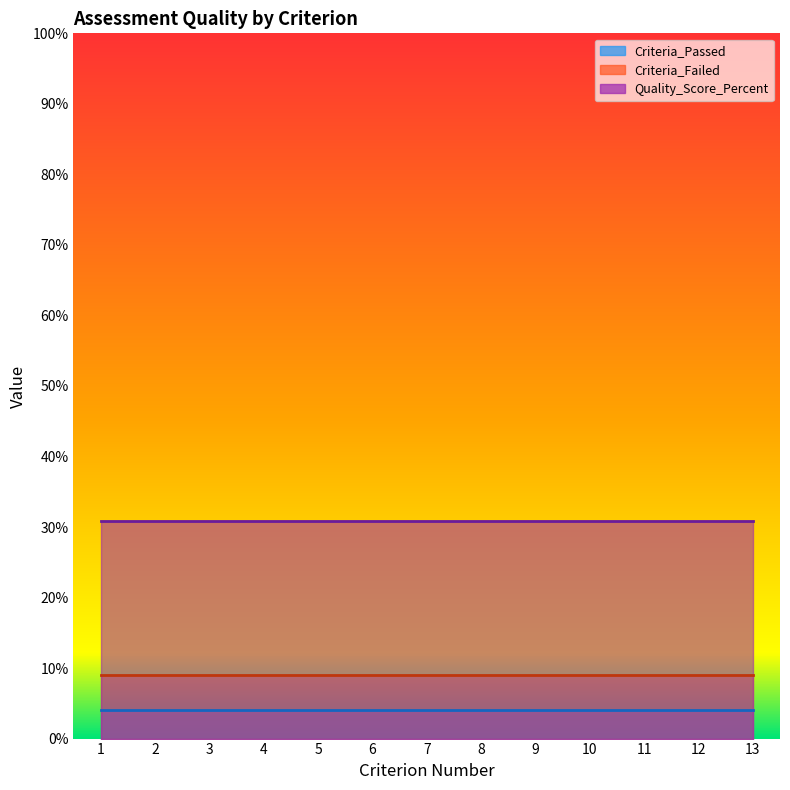

Where is Criteria_Failed nearest to the value 9?

1